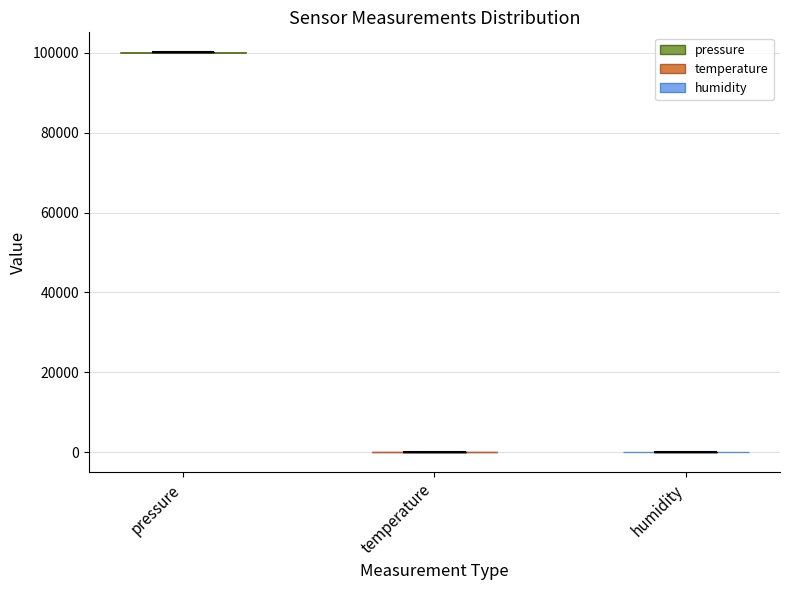

What is the lowest point the violin for pressure reaches on the y-axis? The values are not printed on the chart, so give them approximately, as read against the axis.

100000